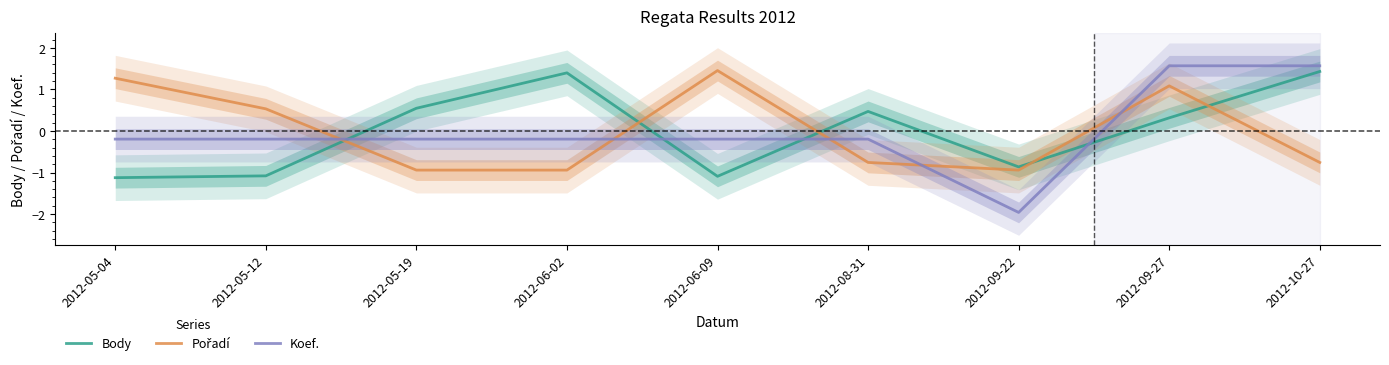

What is the difference between the Pořadí values at 2012-09-22 and 2012-10-27?

0.2